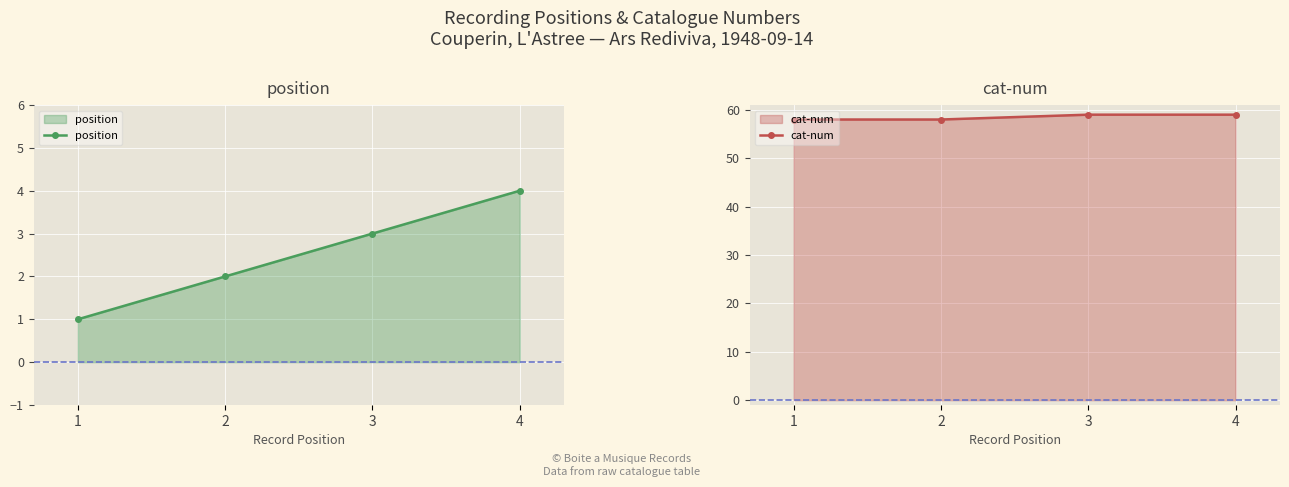

True or false: cat-num has a value of 18 at 4.

False